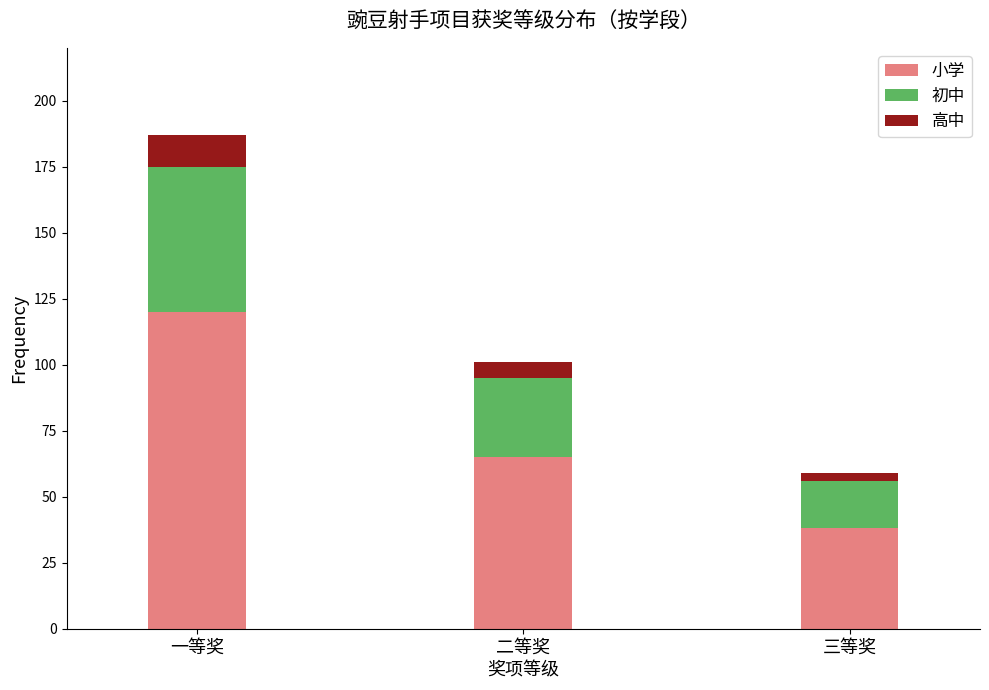

Reading left to right, what are the values for 小学?

120	65	38